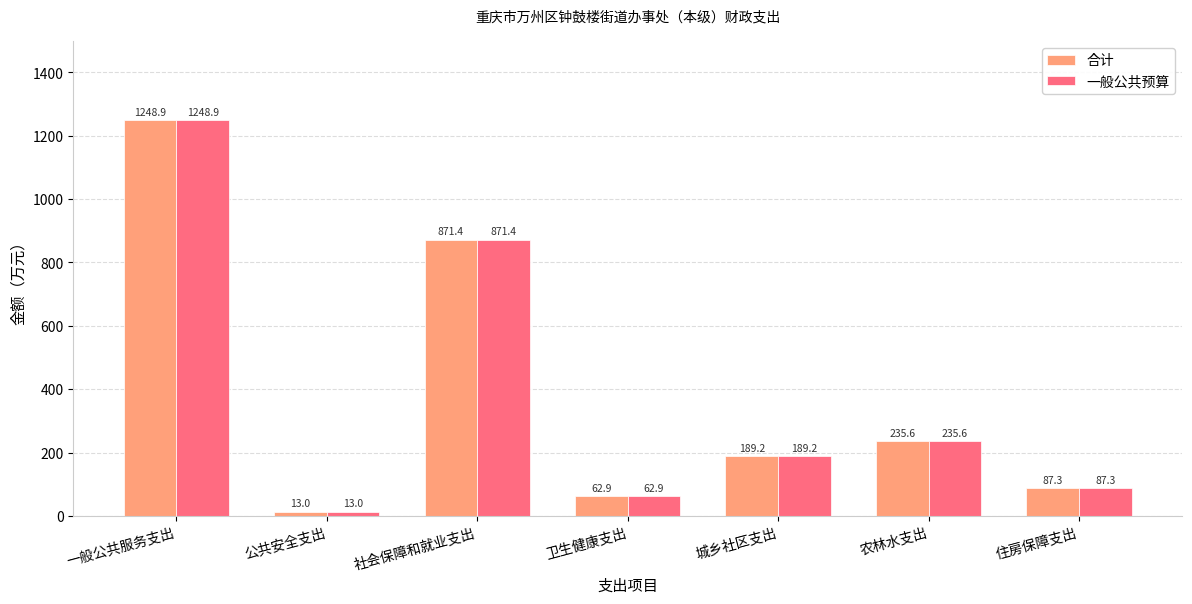

What is the difference between the maximum and minimum values in the 合计 series?

1236.0